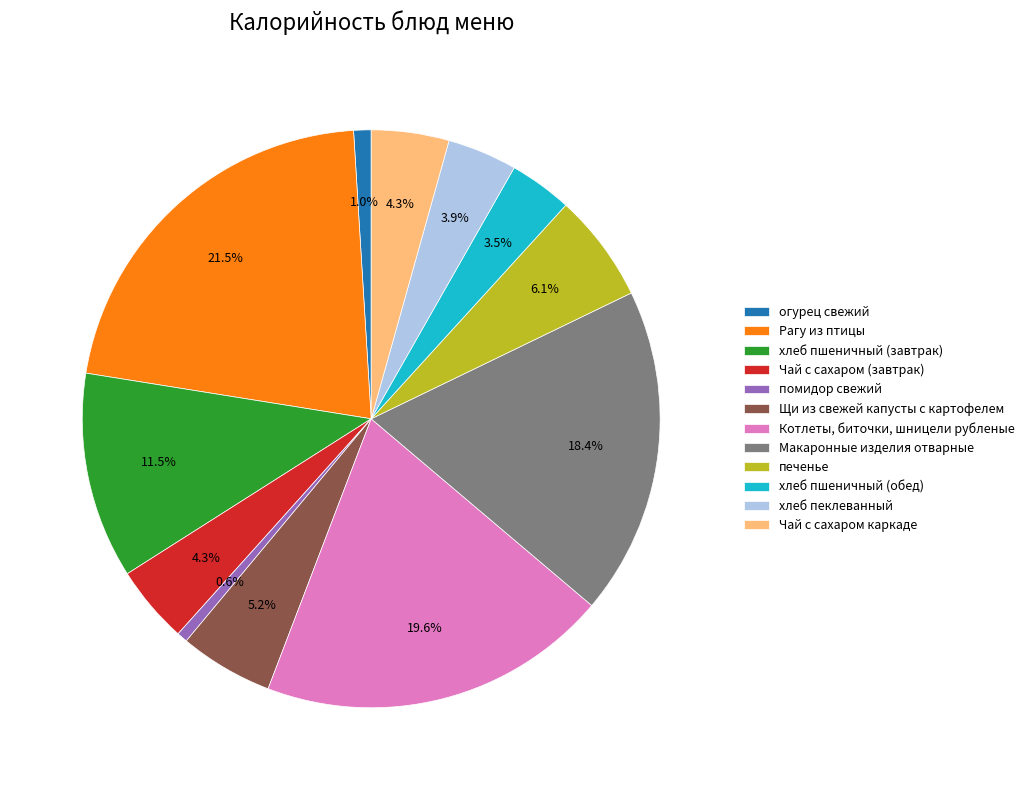

To the nearest percent, what percentage of the pie is печенье?

6%